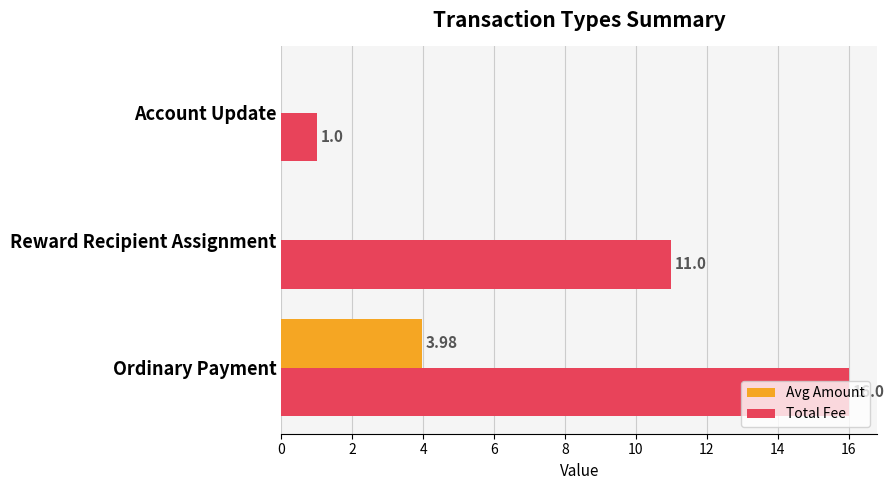

At which category is the sum across all series the highest?

Ordinary Payment